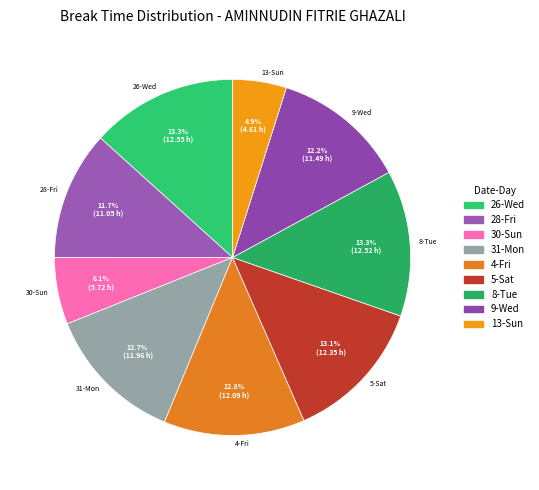

What is the ratio of the value at 13-Sun to the value at 30-Sun?

0.8